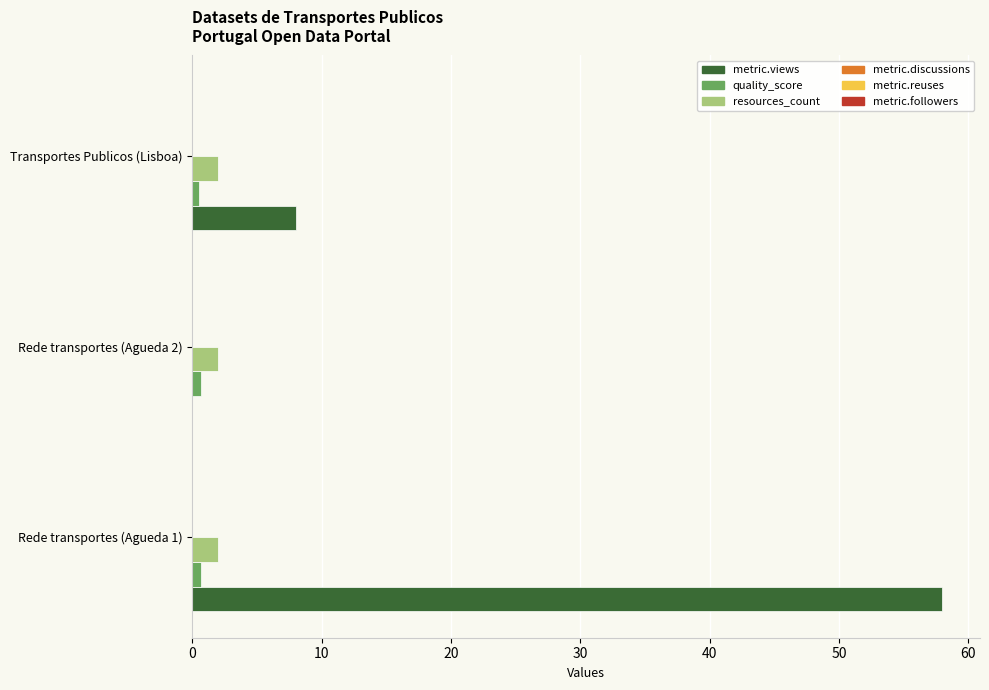

Which series changed the most between Rede transportes (Agueda 1) and Transportes Publicos (Lisboa)?

metric.views